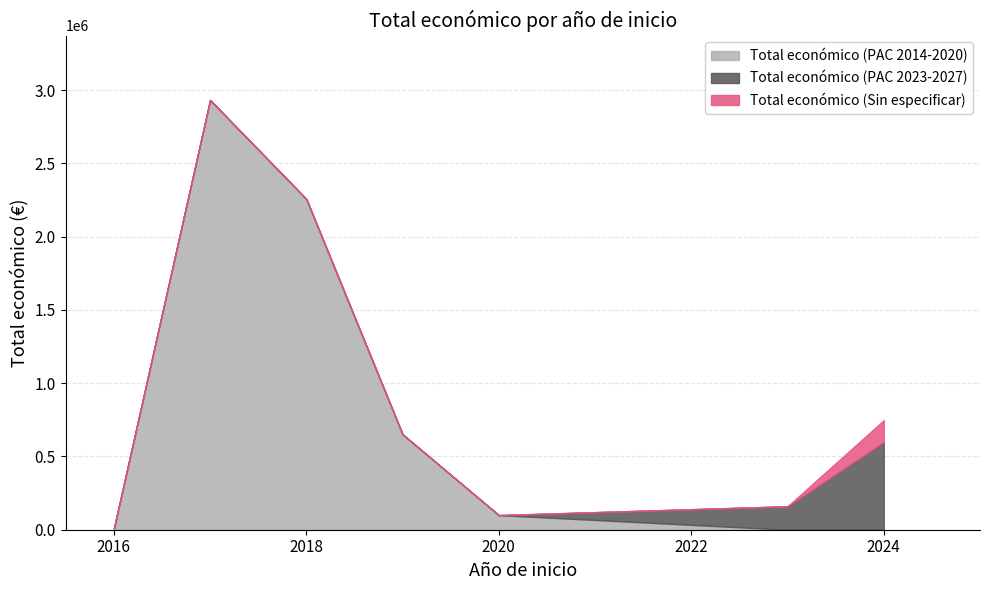

What is the difference between the maximum and minimum values in the Total económico (Sin especificar) series?

150000